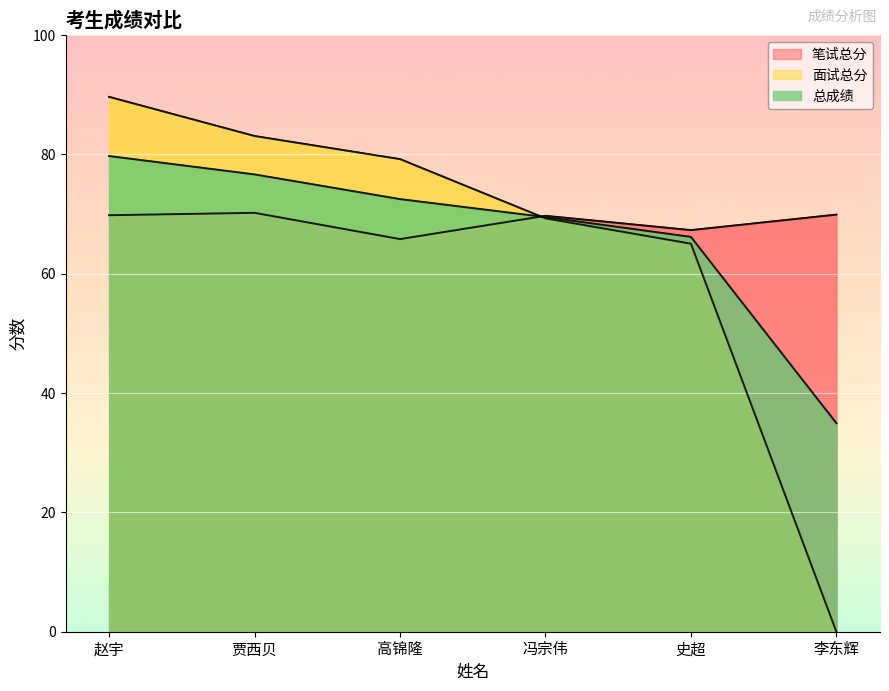

At which label does 总成绩 first exceed 72?

赵宇